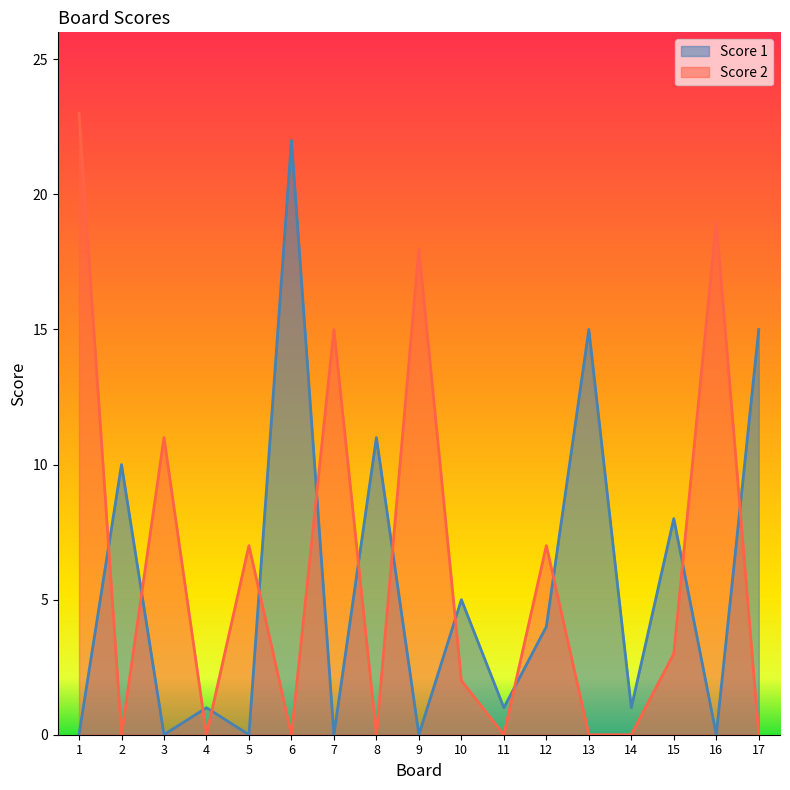

How many interior local peaks does the Score 2 series have?

6